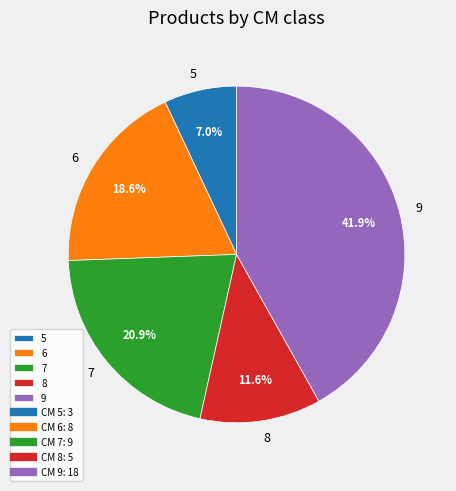

Which category has the biggest portion of the pie?

9